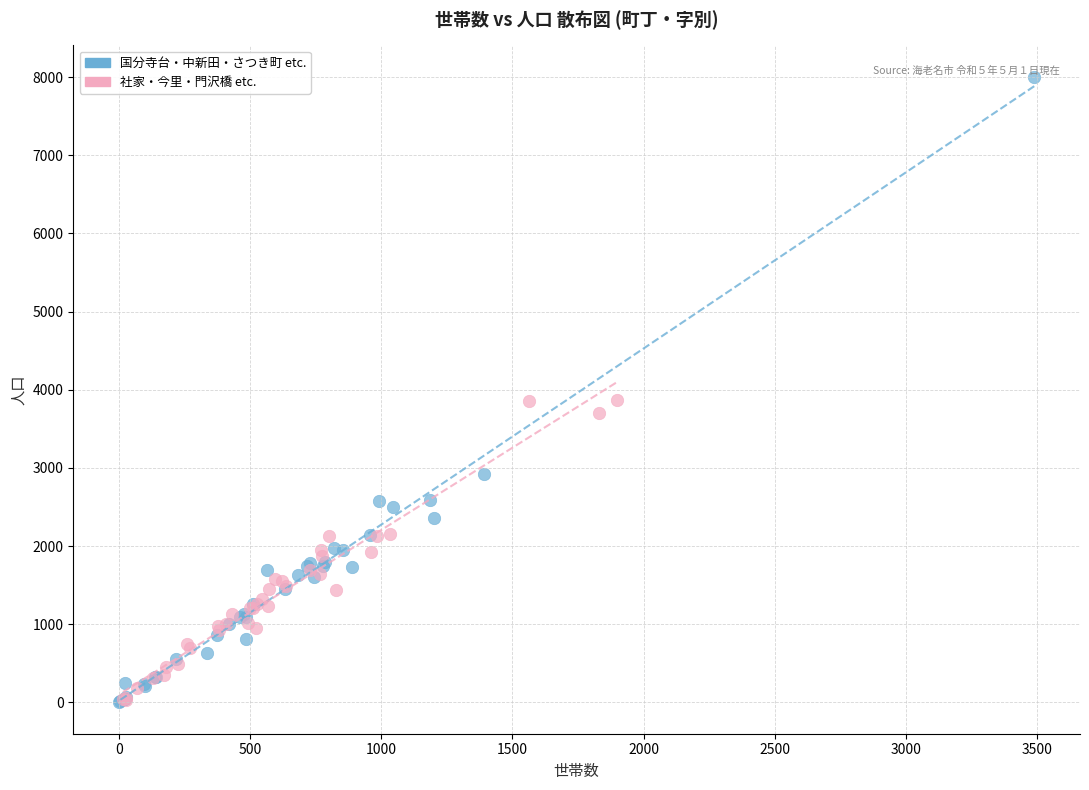

What are all the series names shown in the legend?

国分寺台・中新田・さつき町 etc., 社家・今里・門沢橋 etc.